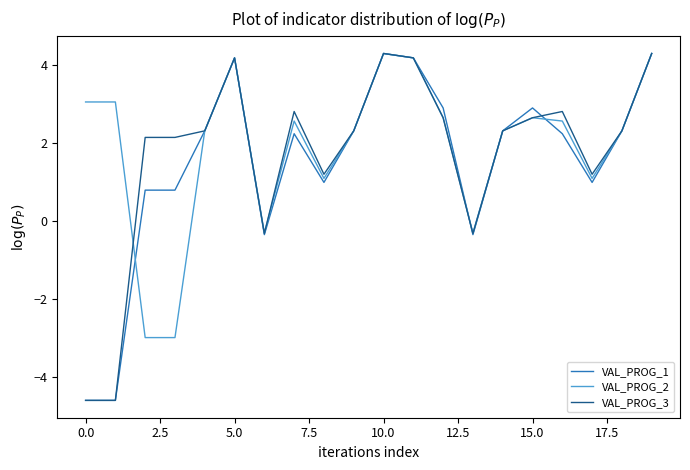

Reading right to left, extract all data points from this chart.

VAL_PROG_1: 4.3	2.3	1.0	2.2	2.9	2.3	-0.4	2.9	4.2	4.3	2.3	1.0	2.2	-0.4	4.2	2.3	0.8	0.8	-4.6	-4.6
VAL_PROG_2: 4.3	2.3	1.1	2.6	2.6	2.3	-0.3	2.6	4.2	4.3	2.3	1.1	2.6	-0.3	4.2	2.3	-3.0	-3.0	3.0	3.0
VAL_PROG_3: 4.3	2.3	1.2	2.8	2.6	2.3	-0.3	2.6	4.2	4.3	2.3	1.2	2.8	-0.3	4.2	2.3	2.1	2.1	-4.6	-4.6